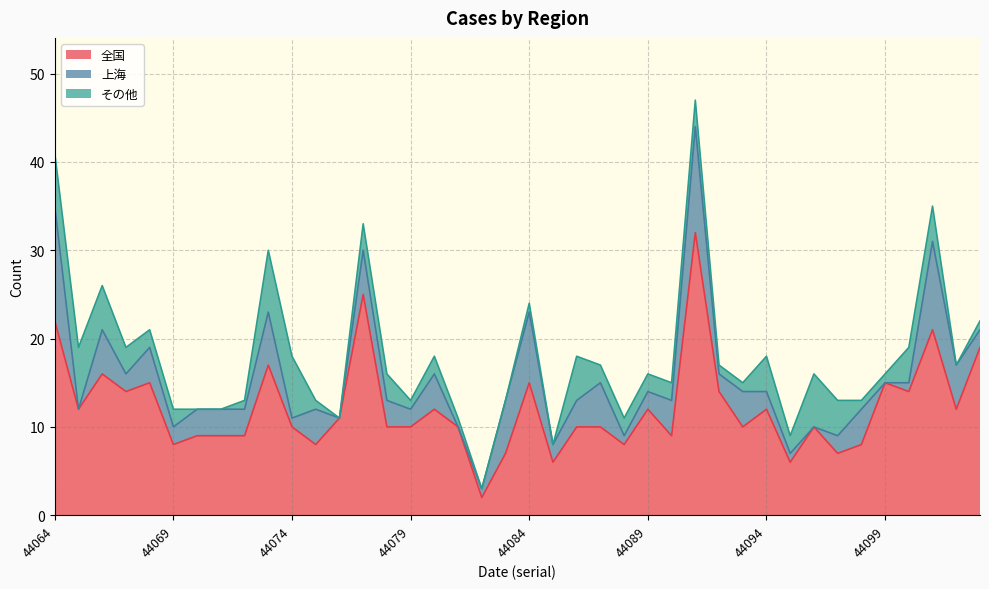

At which label is 全国 closest to 17?

44073